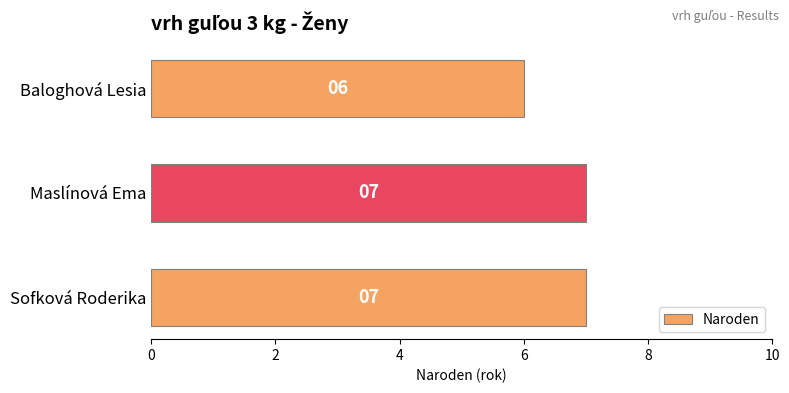

Are the bars horizontal?

Yes